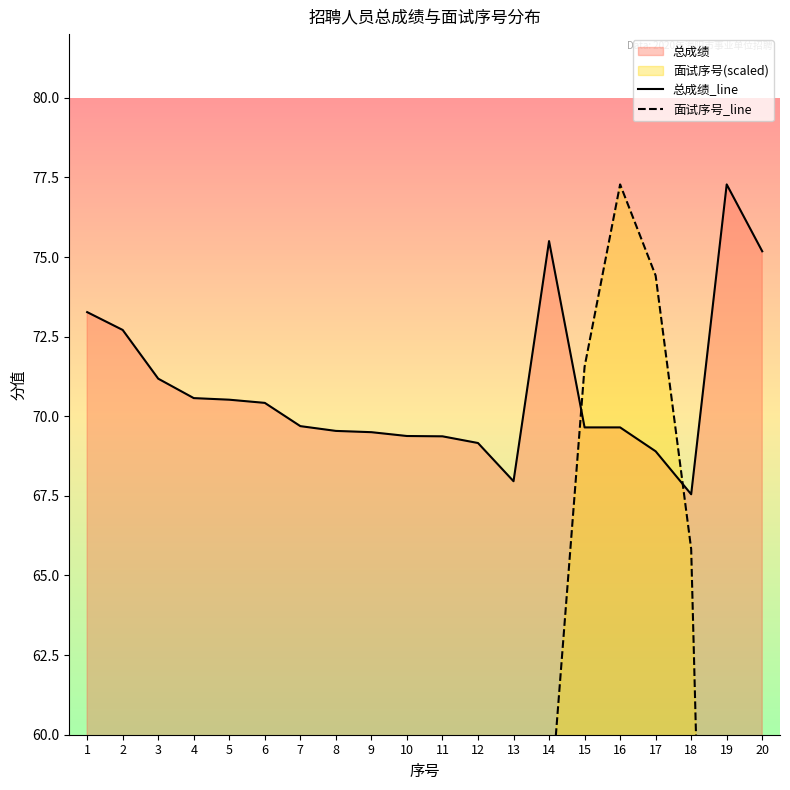

What is the maximum value shown in the chart?

77.3